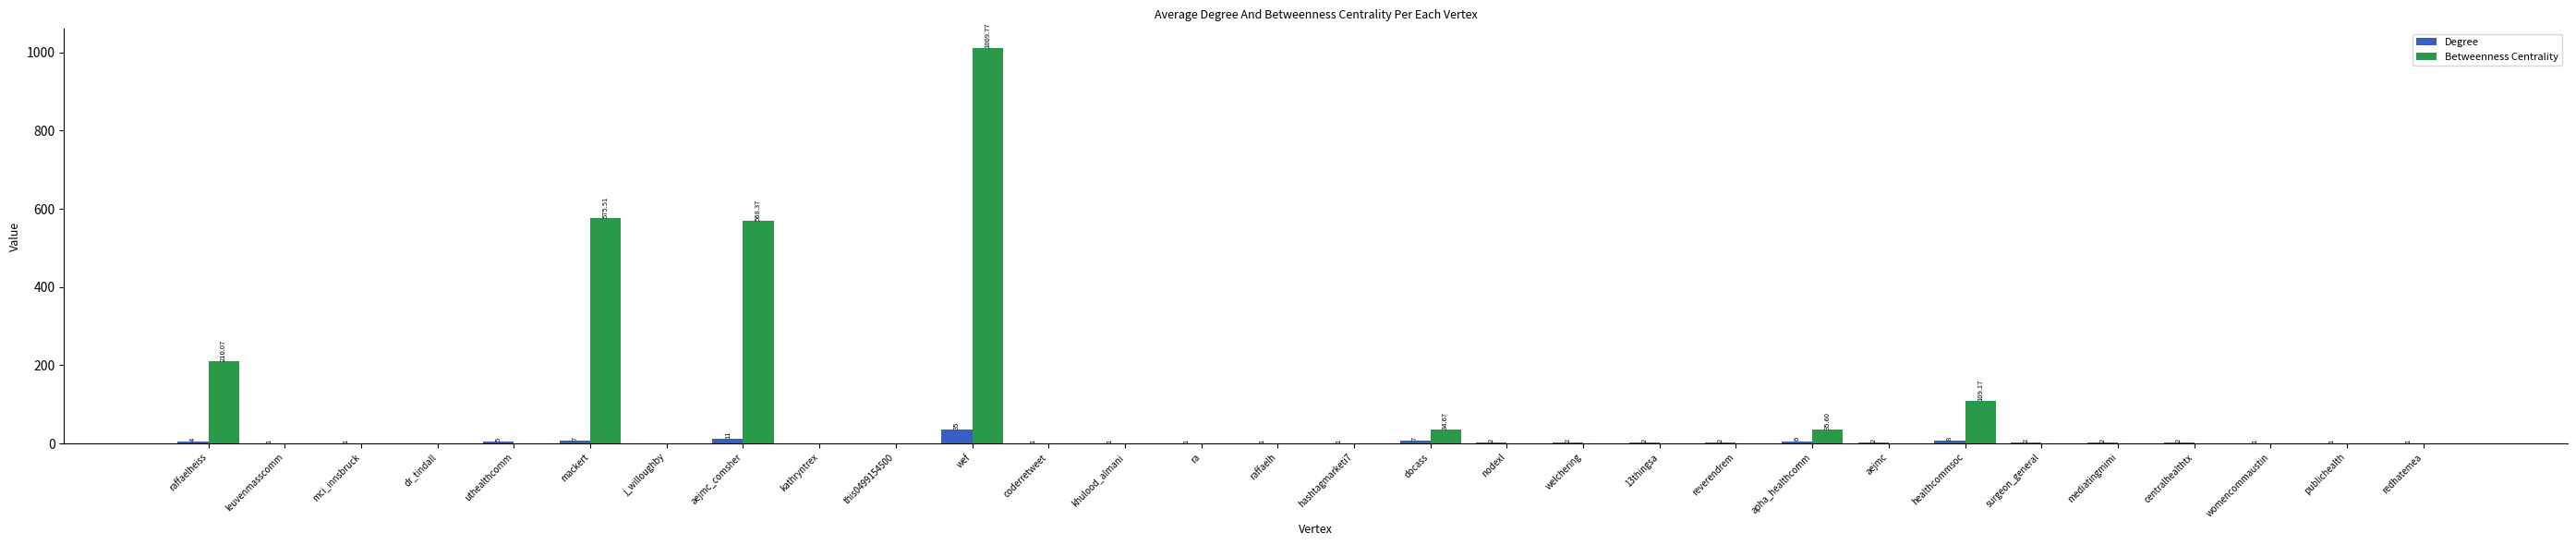

Where is Betweenness Centrality nearest to the value 504?

aejmc_comsher